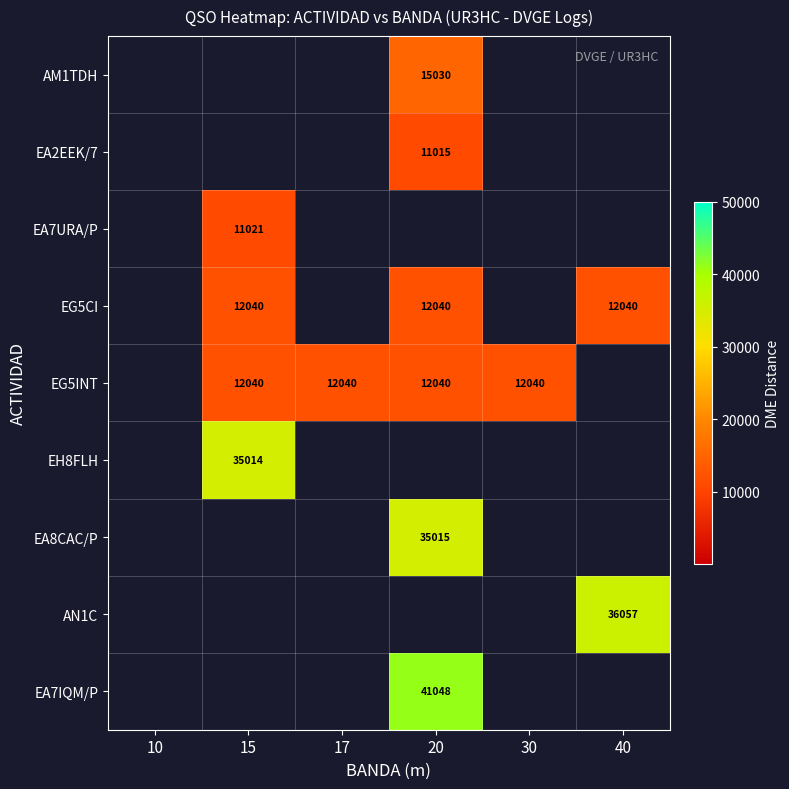

Is it true that EG5CI equals 12040 at 15?

True